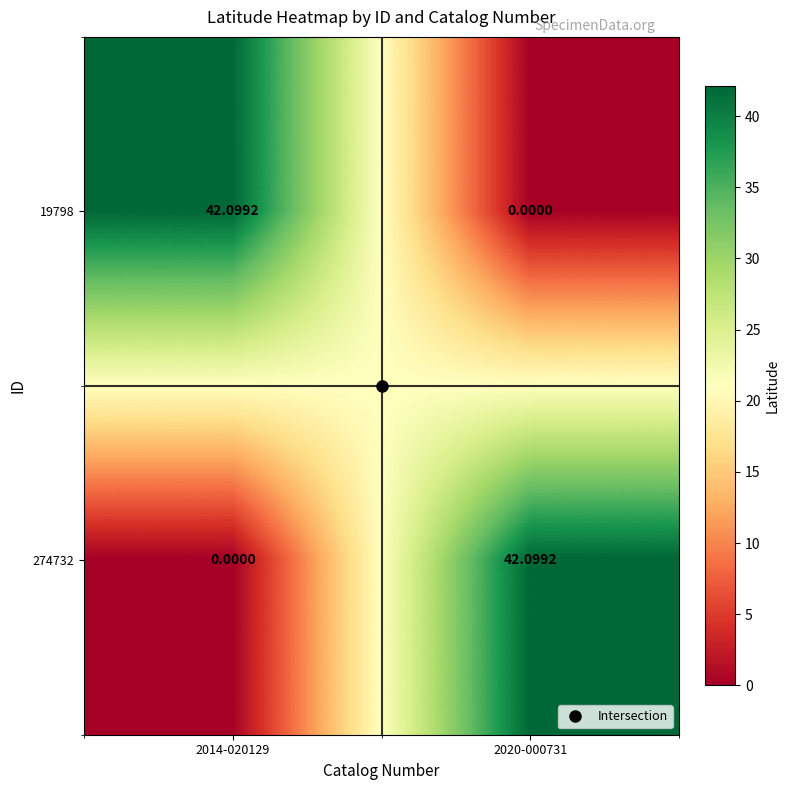

How many series are shown in this chart?

2